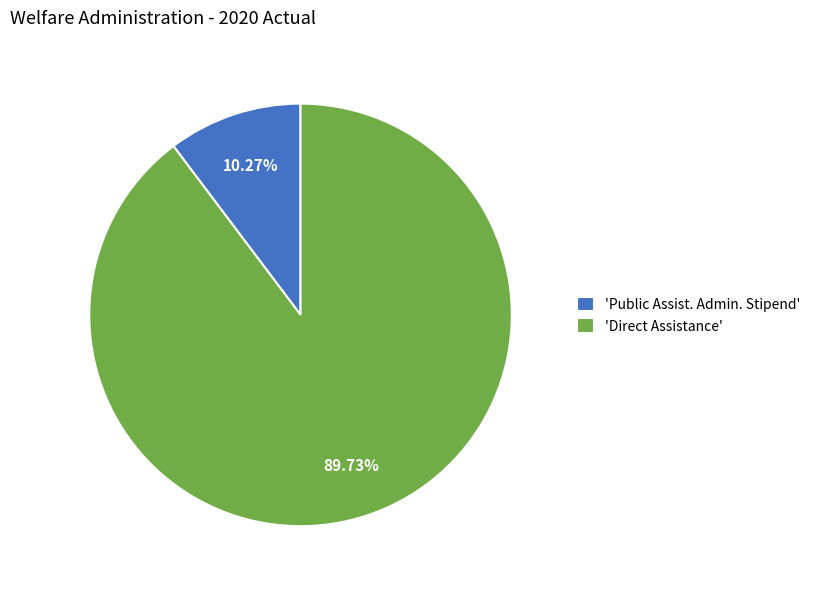

How many segments does this pie chart have?

2